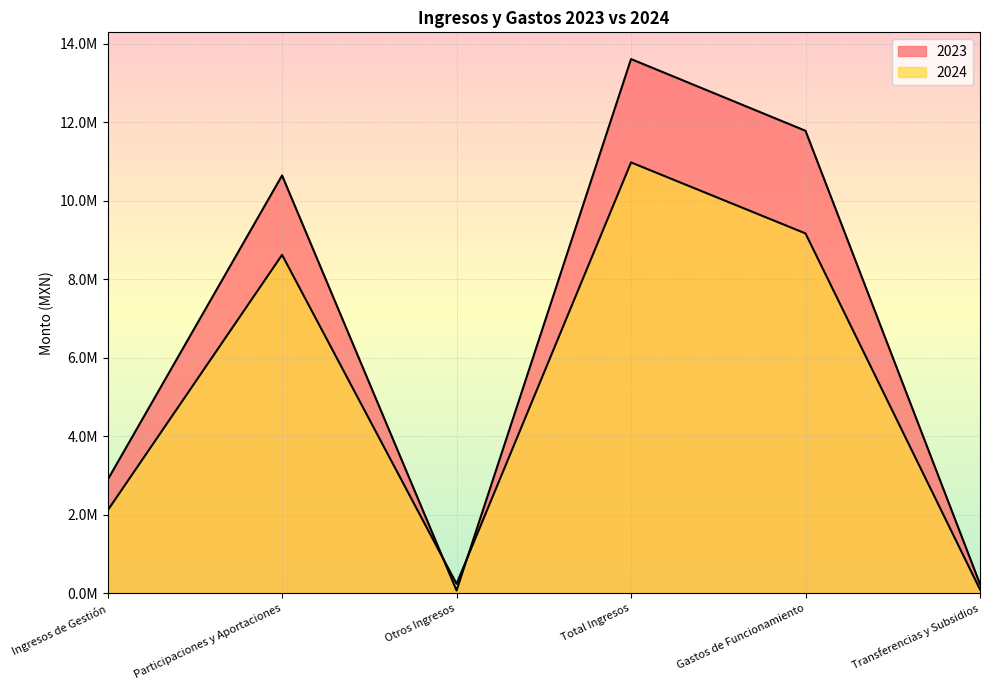

What is the greatest value displayed?

13614954.9